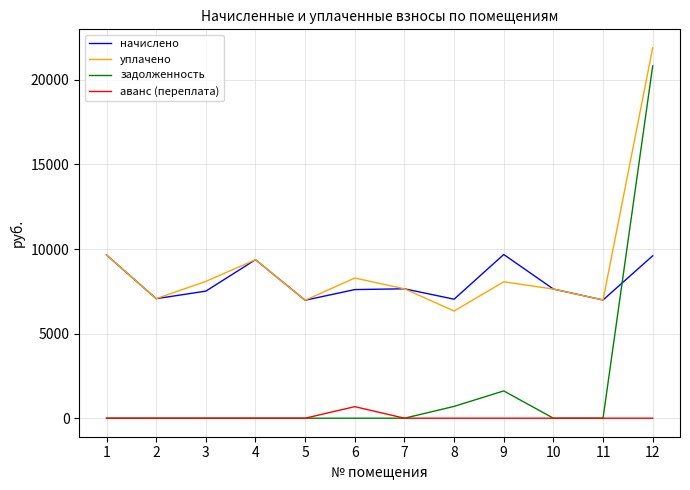

What is the lowest value of the начислено series?

6973.3